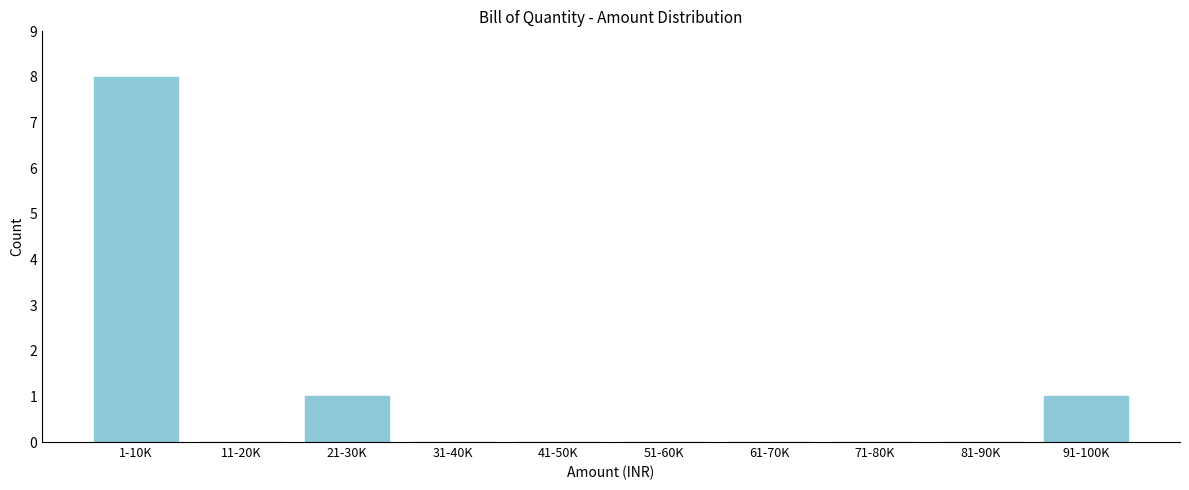

Reading left to right, list all the values displayed in this chart.

1-10K=8	11-20K=0	21-30K=1	31-40K=0	41-50K=0	51-60K=0	61-70K=0	71-80K=0	81-90K=0	91-100K=1